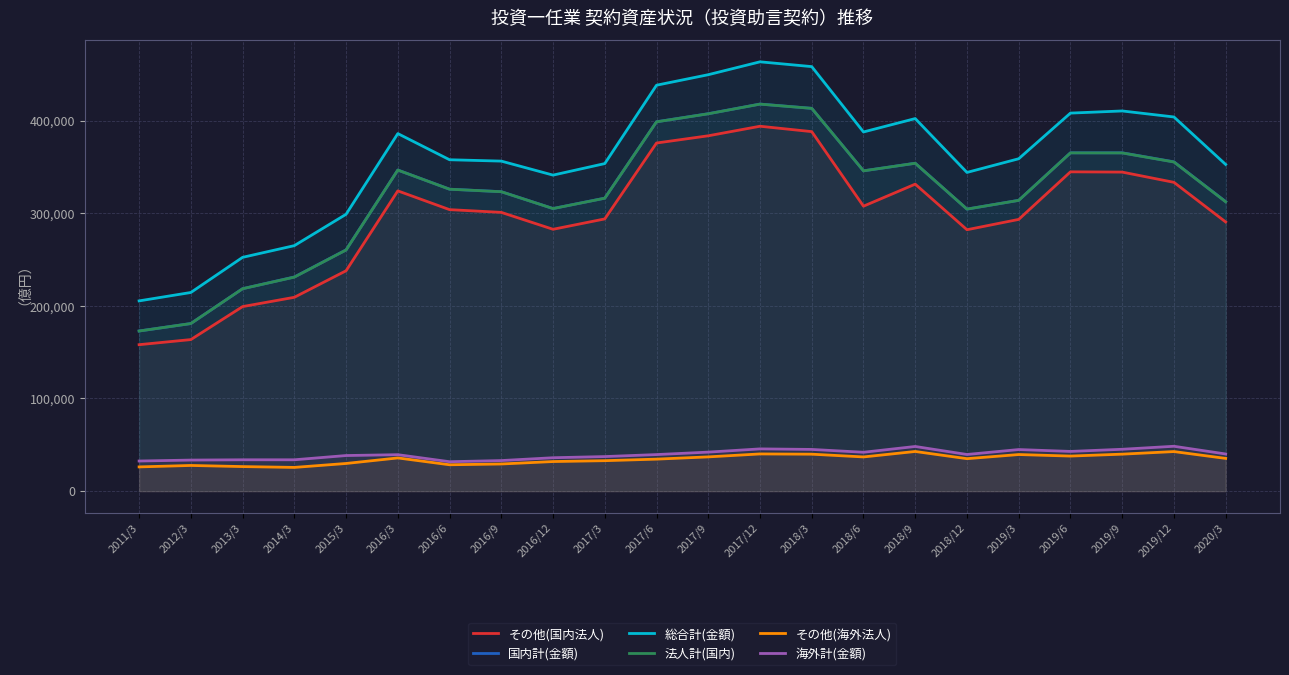

Between 2018/9 and 2019/3, which series saw the biggest shift?

総合計(金額)